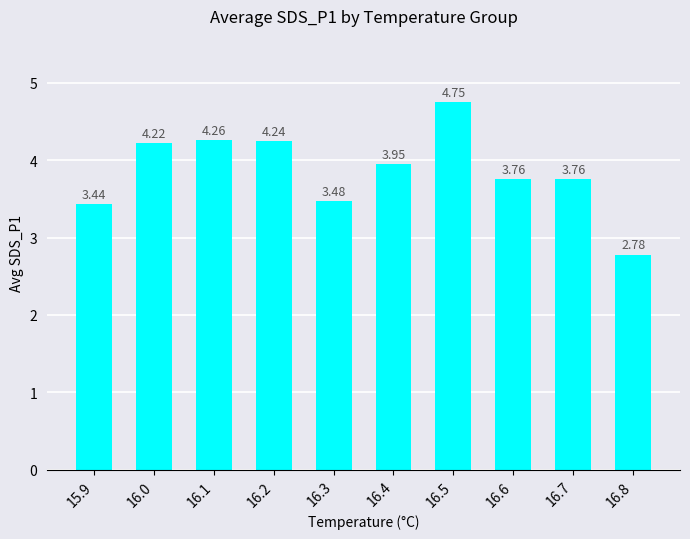

What is the ratio of the value at 16.4 to the value at 16.5?

0.8